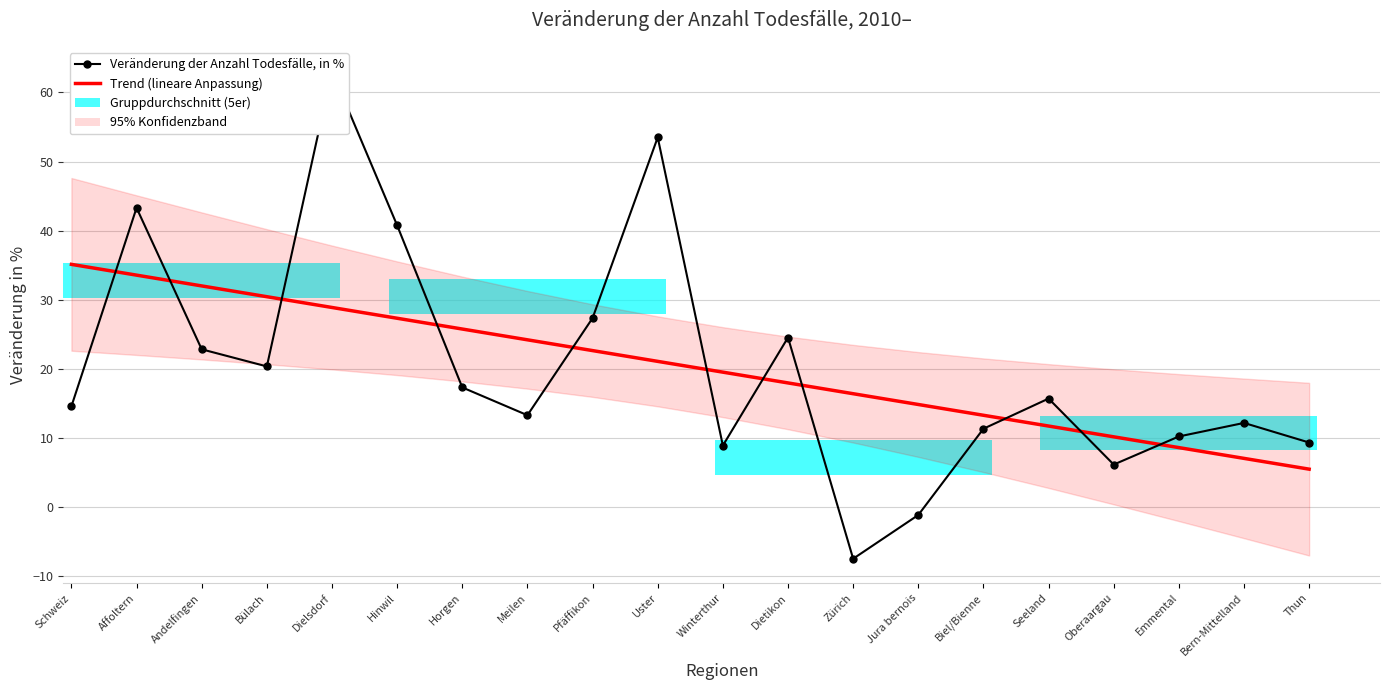

What is the difference between the Trend (lineare Anpassung) values at Meilen and Bern-Mittelland?

17.1